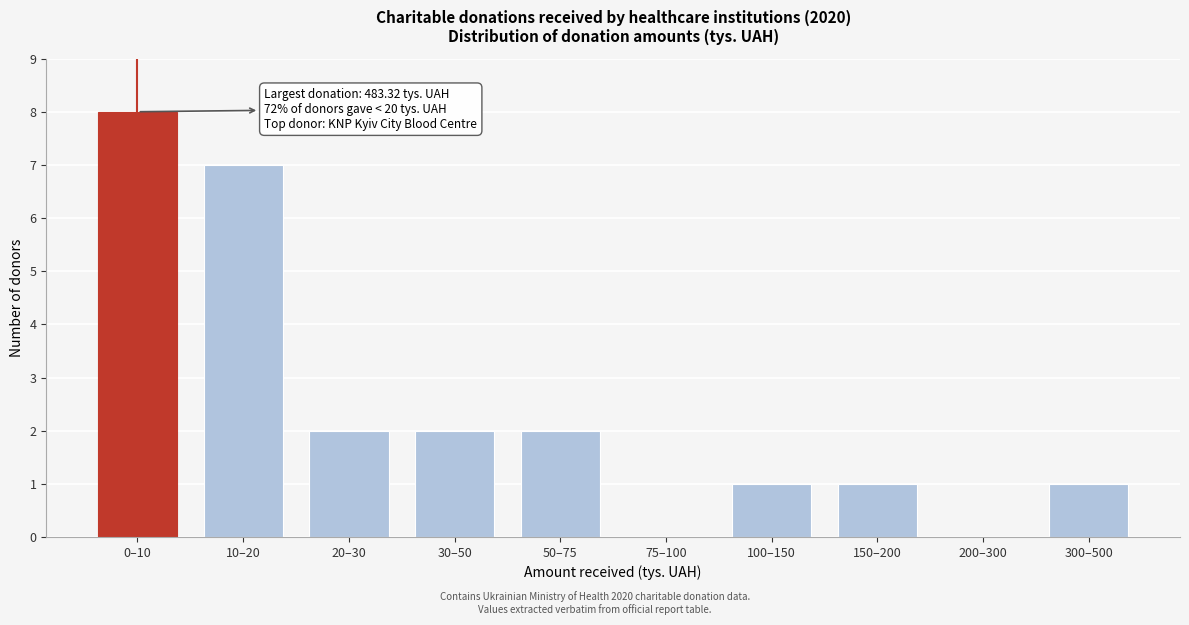

Reading left to right, list all the values displayed in this chart.

0–10=8	10–20=7	20–30=2	30–50=2	50–75=2	75–100=0	100–150=1	150–200=1	200–300=0	300–500=1